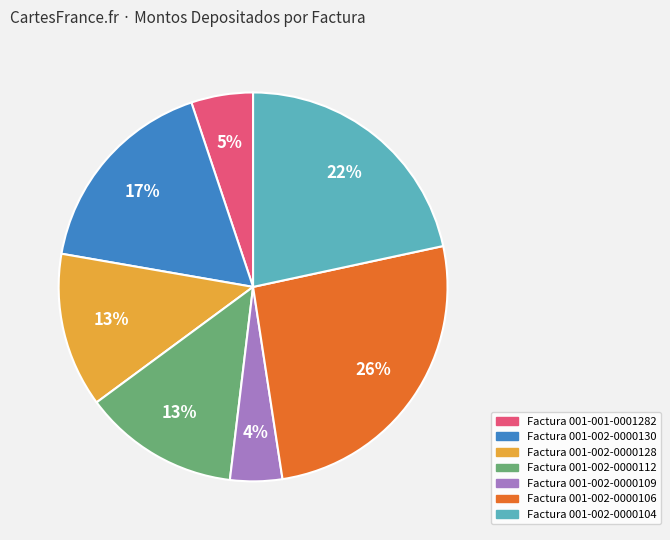

Is there any slice that represents more than half of the pie?

No